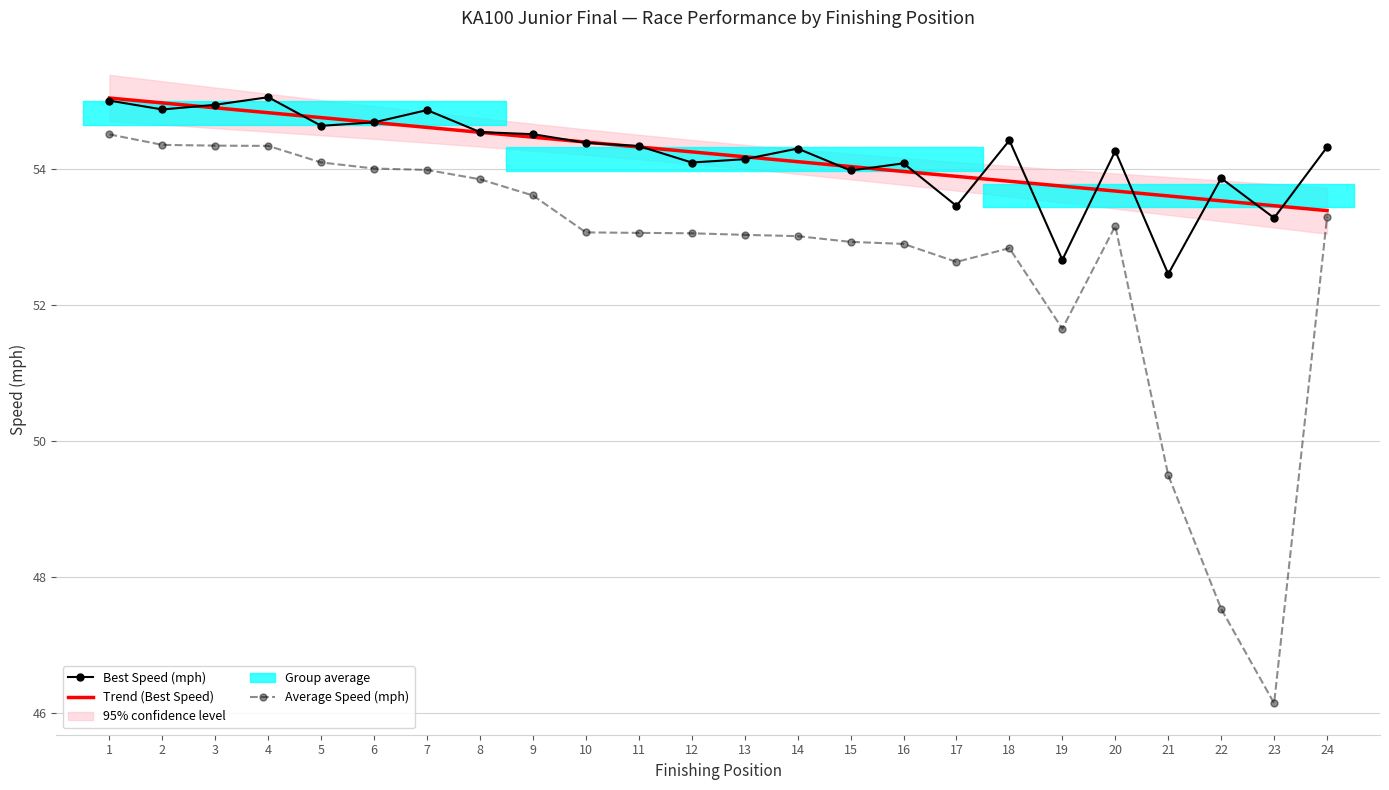

Is this an area chart (filled region under the line)?

No